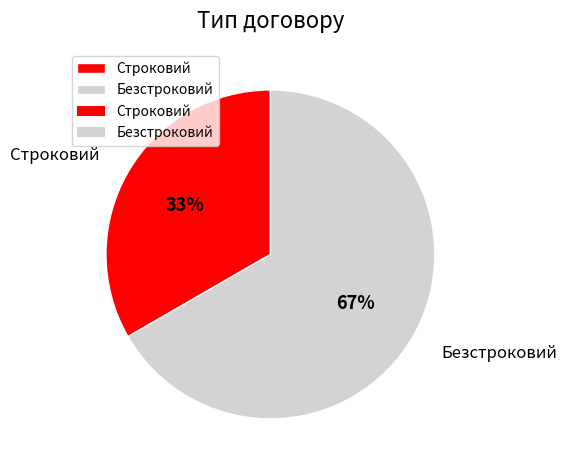

Which slice is the smallest?

Строковий